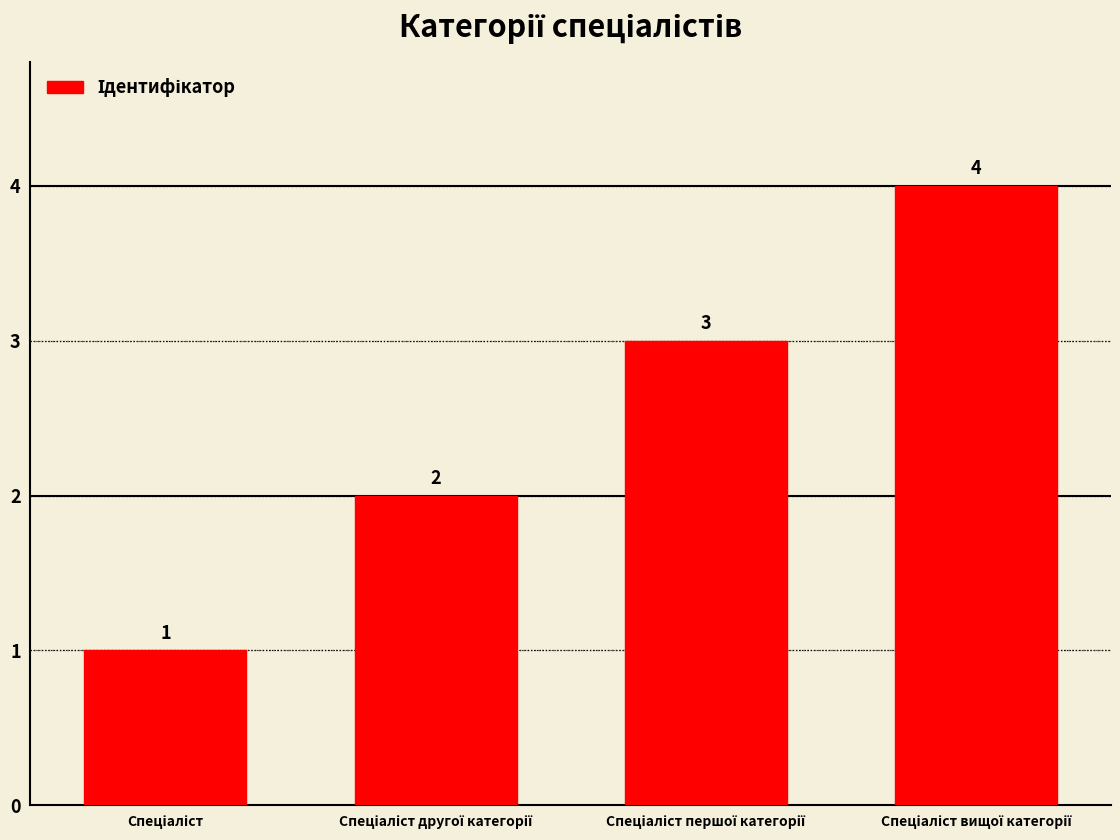

What is the value of the 2nd bar from the left?

2